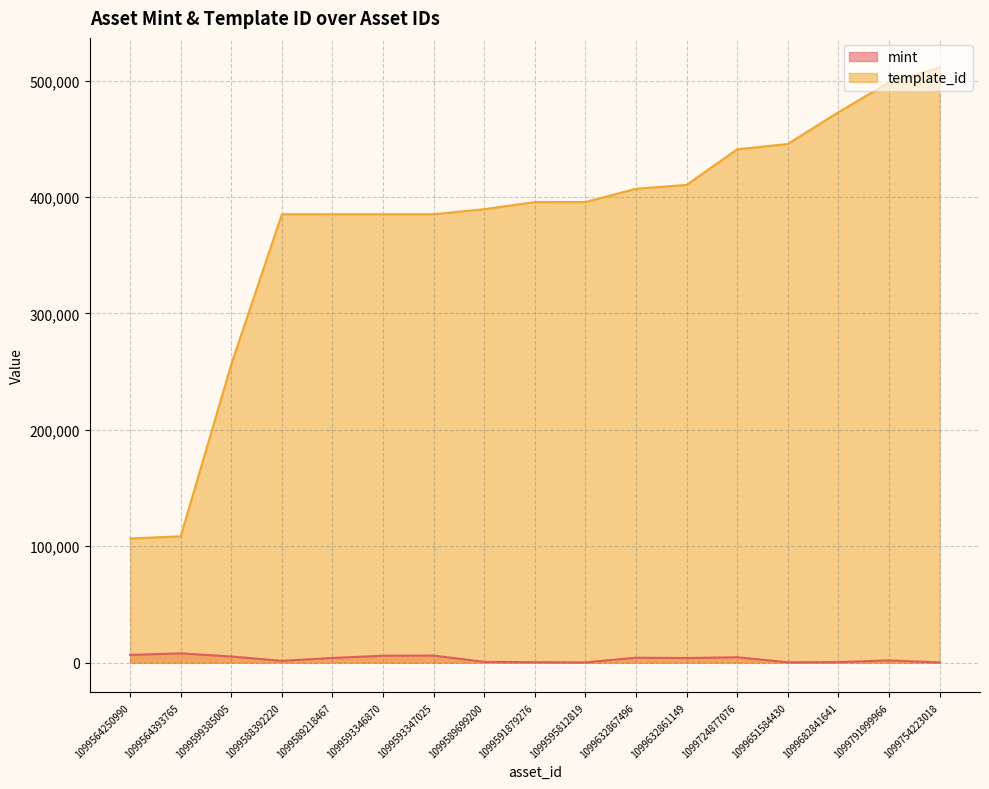

Rank the series at 1099682841641 from lowest to highest value.

mint, template_id